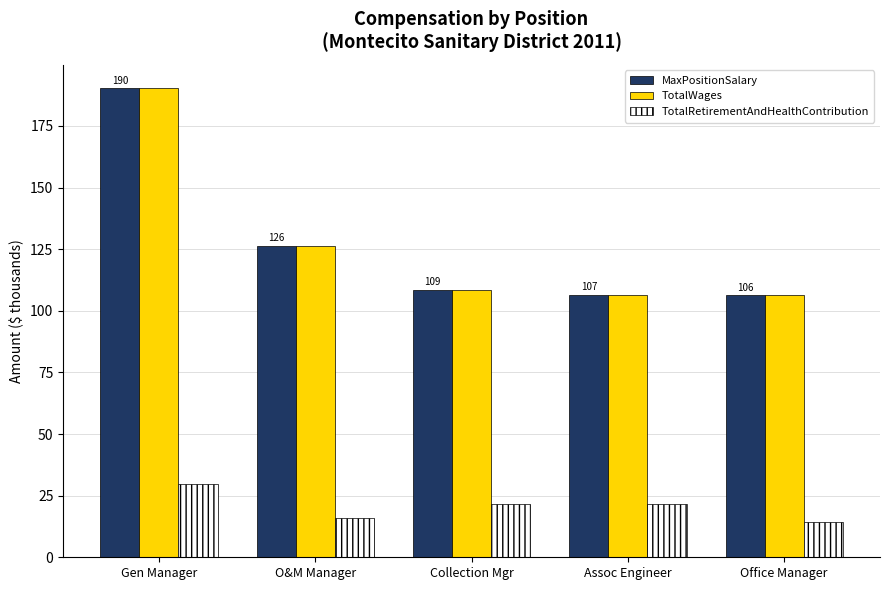

What is the difference between the MaxPositionSalary values at O&M Manager and Office Manager?

20.2